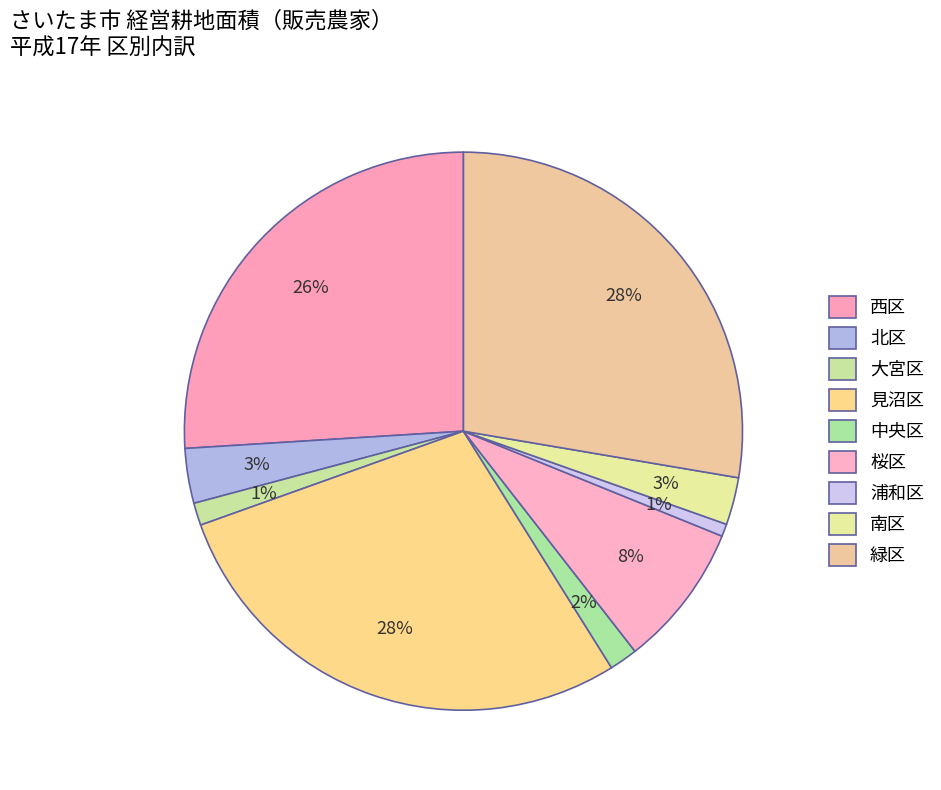

To the nearest percent, what is the combined percentage of 桜区 and 緑区?

36%